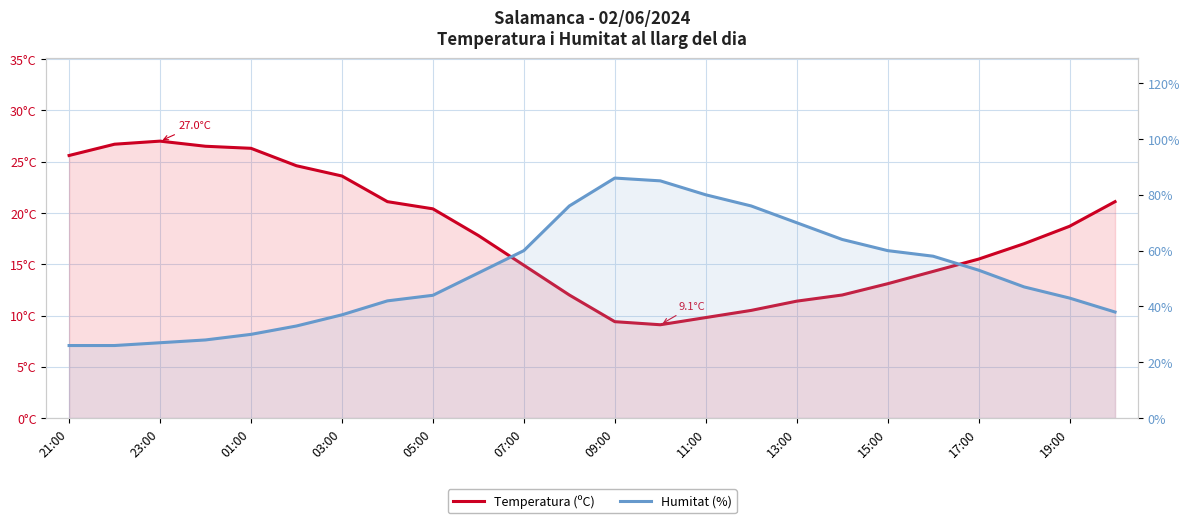

How many data points does each series have?

24